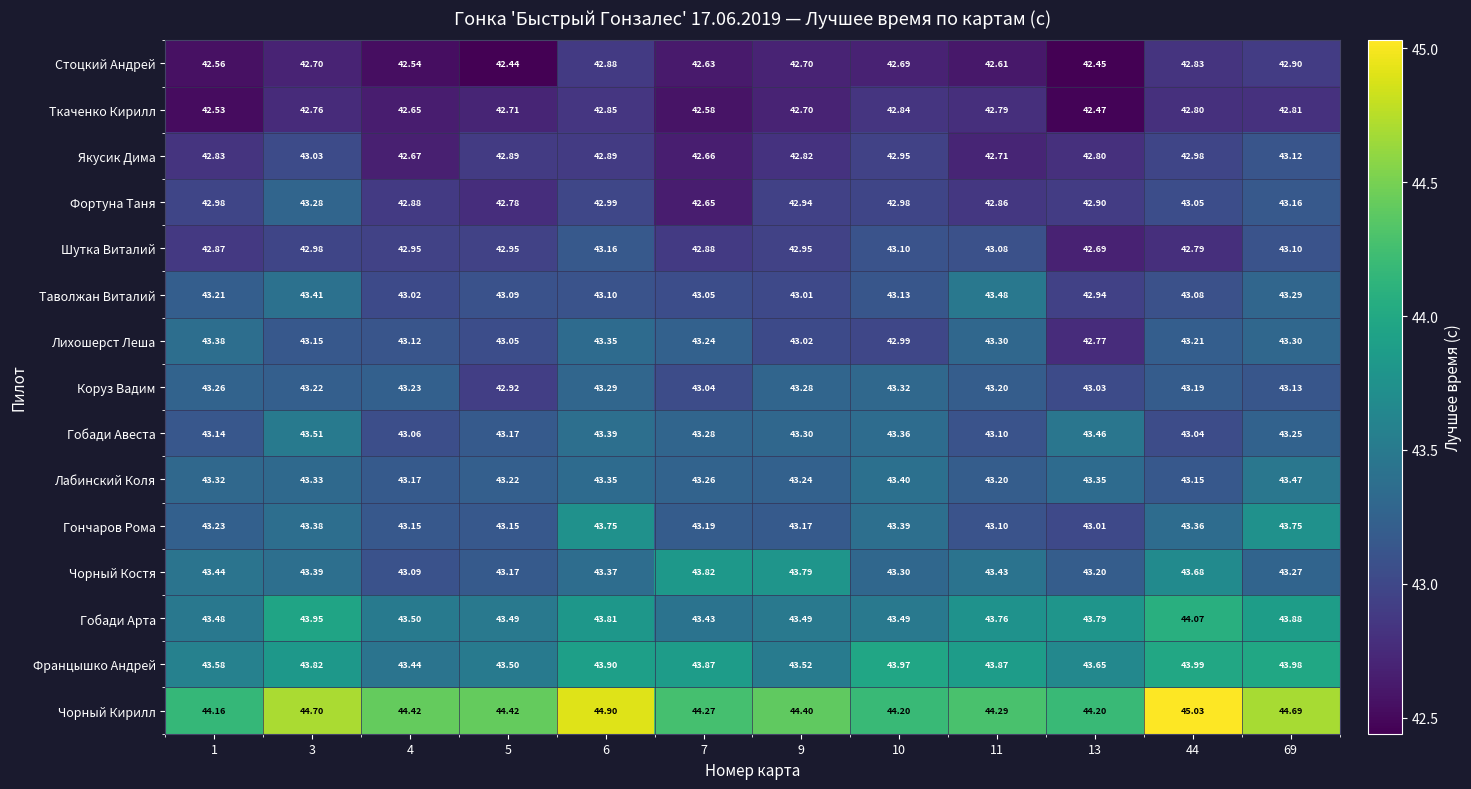

Which series has the largest total across all categories?

Чорный Кирилл